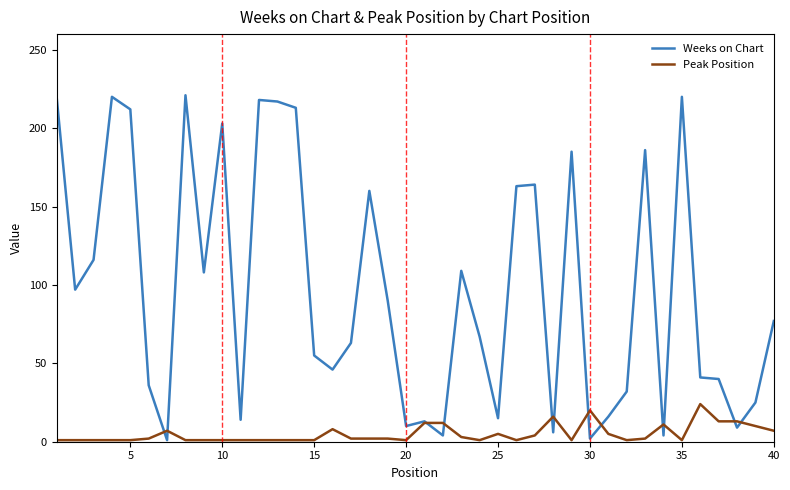

List the series in order of their overall mean, lowest first.

Peak Position, Weeks on Chart